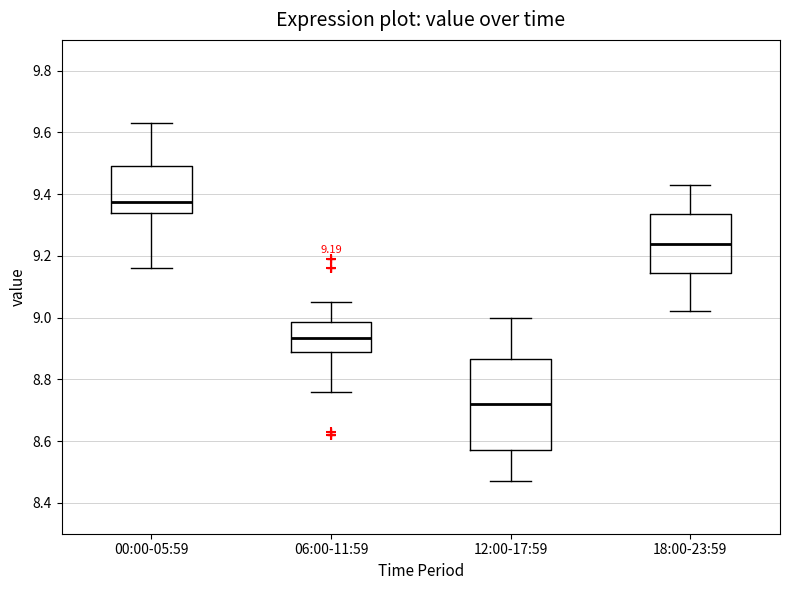

Comparing the boxes themselves (not the whiskers), which one is the tallest?

12:00-17:59